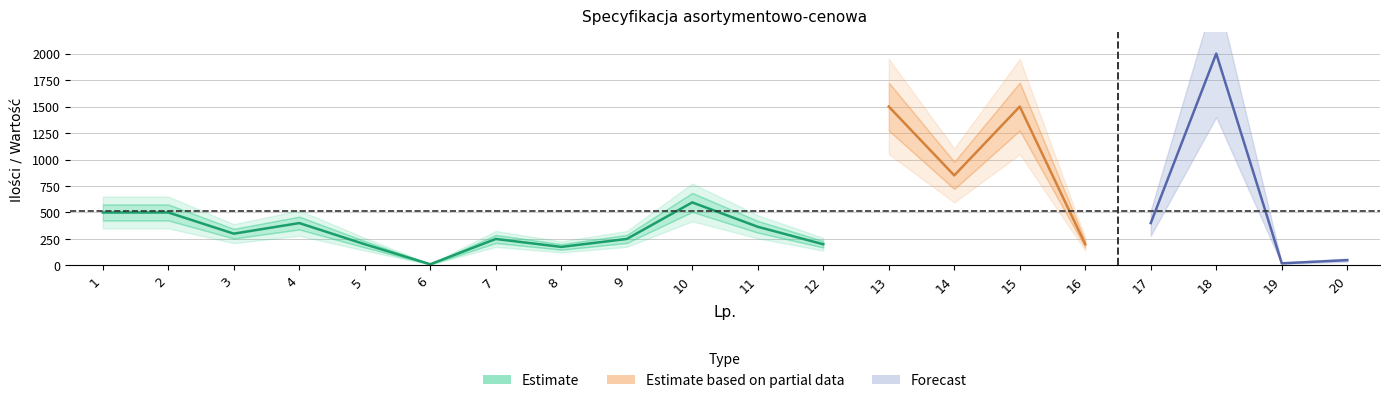

What is the sum of the Ilości values at 3 and 11?

665